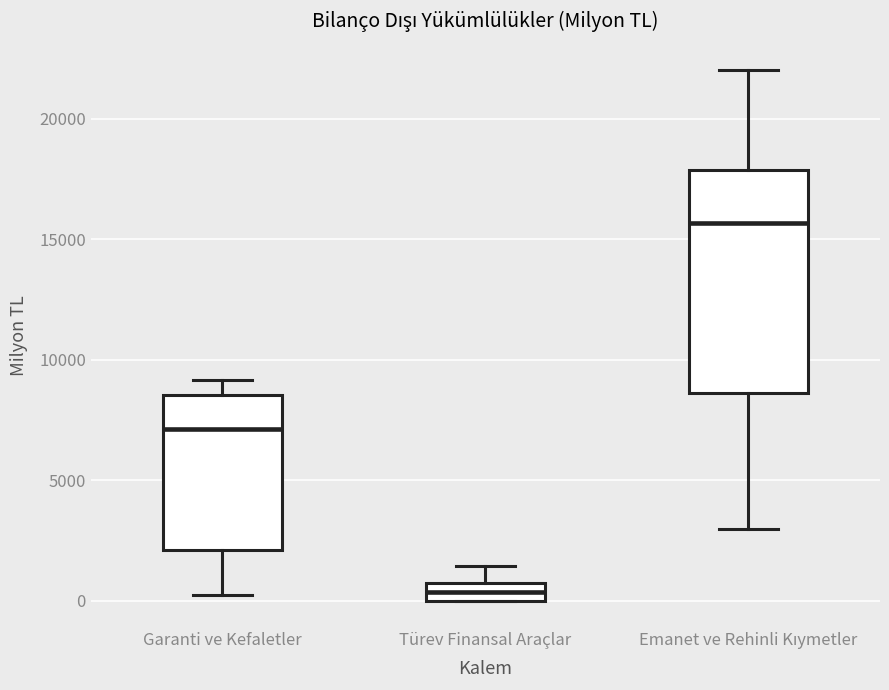

Which box's median line is the highest?

Emanet ve Rehinli Kıymetler